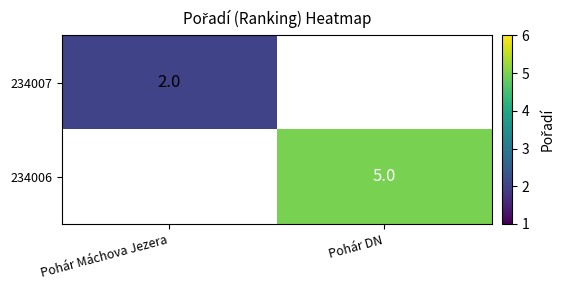

True or false: 234006 has a value of 1.1 at Pohár DN.

False